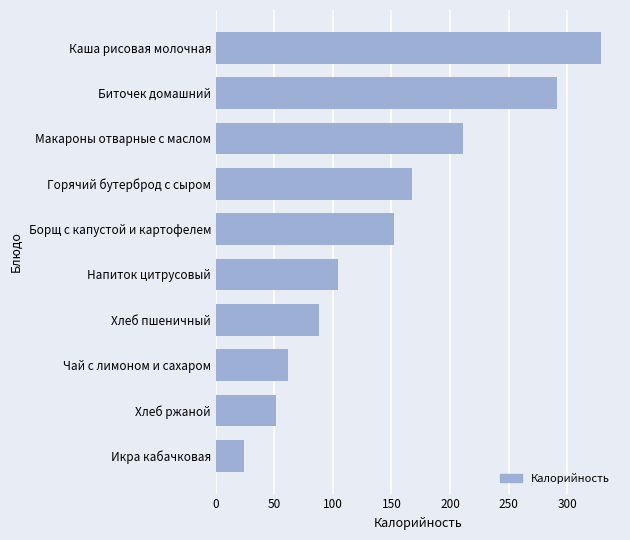

What is the smallest value displayed?

24.2